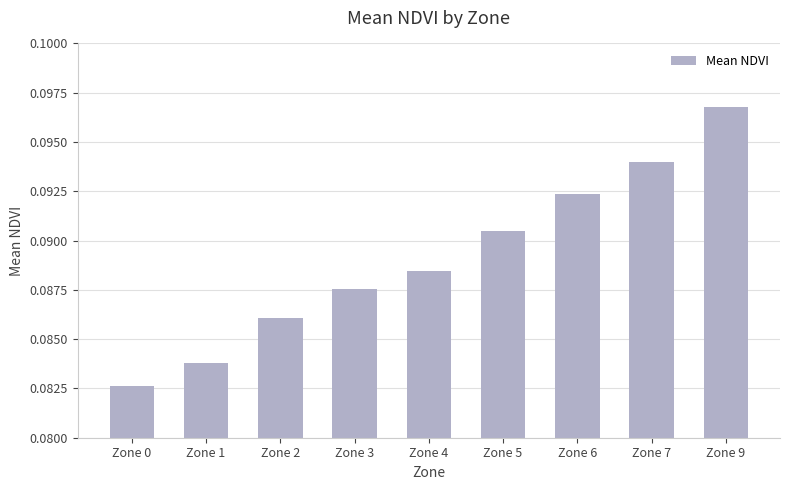

Does the chart contain stacked bars?

No